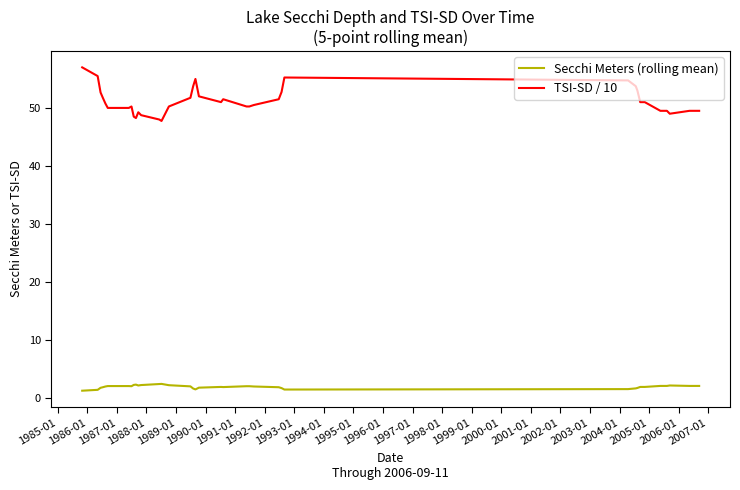

True or false: Secchi Meters (rolling mean) and TSI-SD / 10 cross at least once.

False